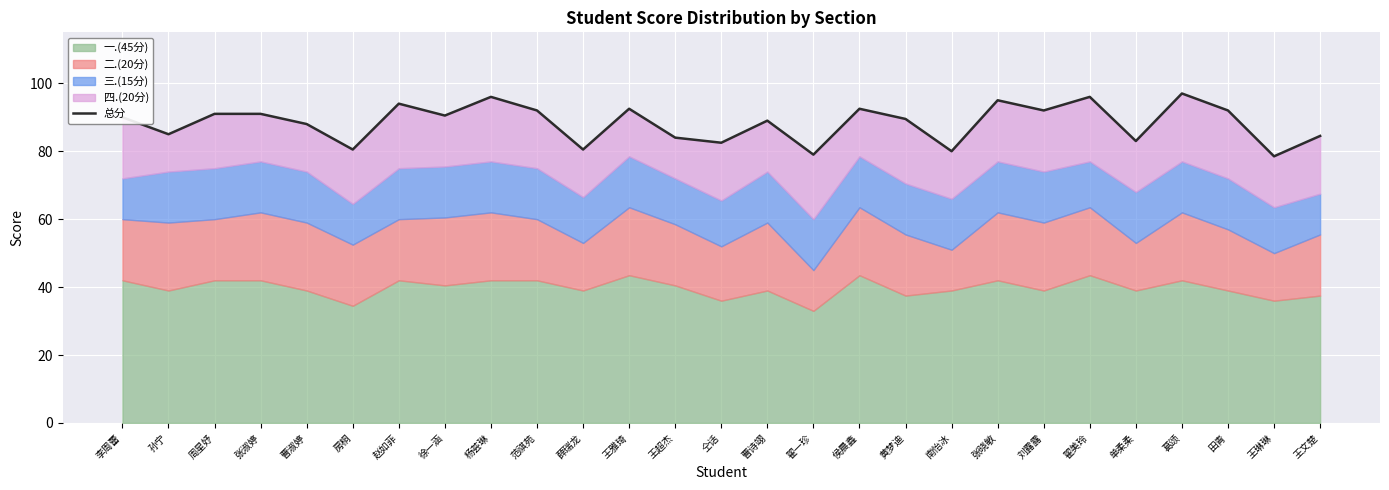

Where is the first local minimum?

孙宁